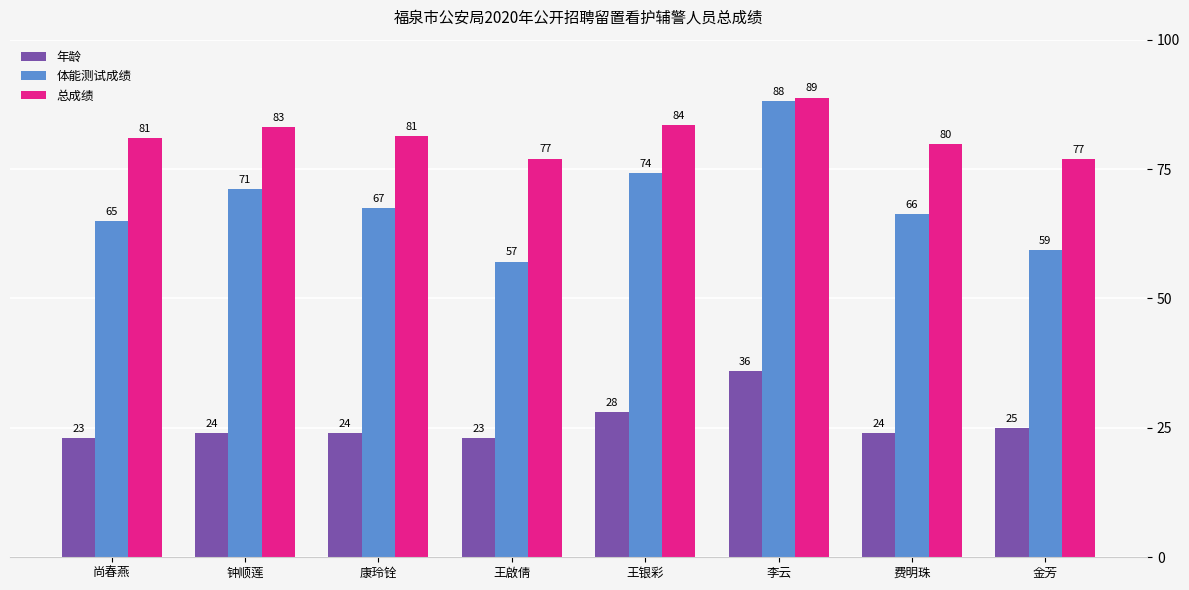

Count the number of categories in the chart.

8